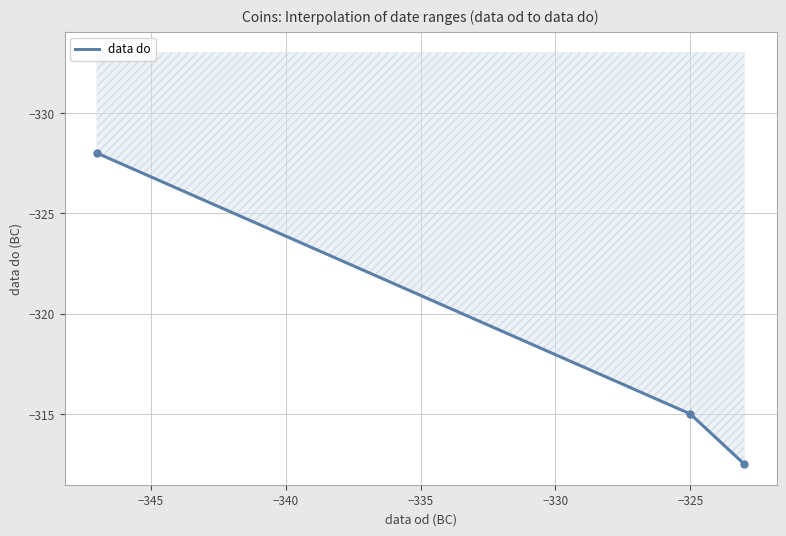

Which has a higher value, −350 or −345?

−345